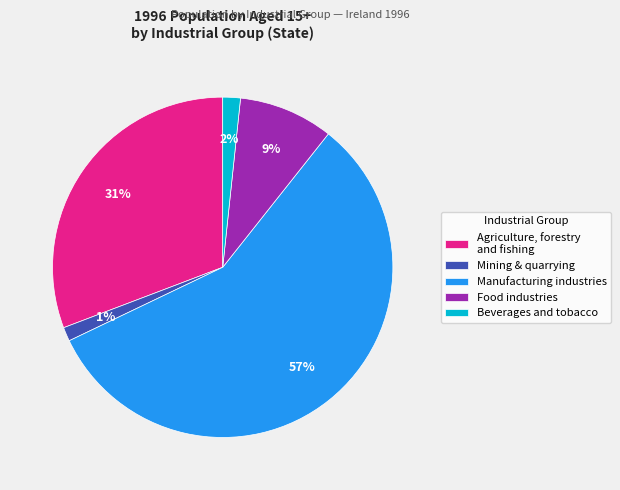

Do Manufacturing industries and Food industries together represent more than half of the pie?

Yes